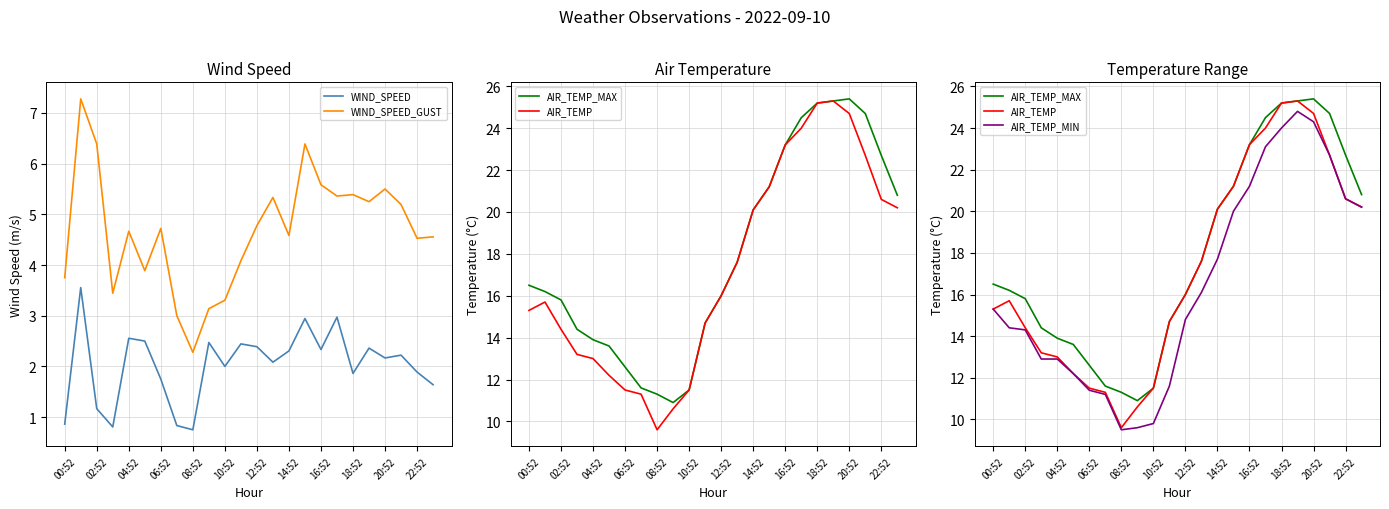

Rank the series by their maximum value, from highest to lowest.

AIR_TEMP_MAX, AIR_TEMP, AIR_TEMP_MIN, WIND_SPEED_GUST, WIND_SPEED